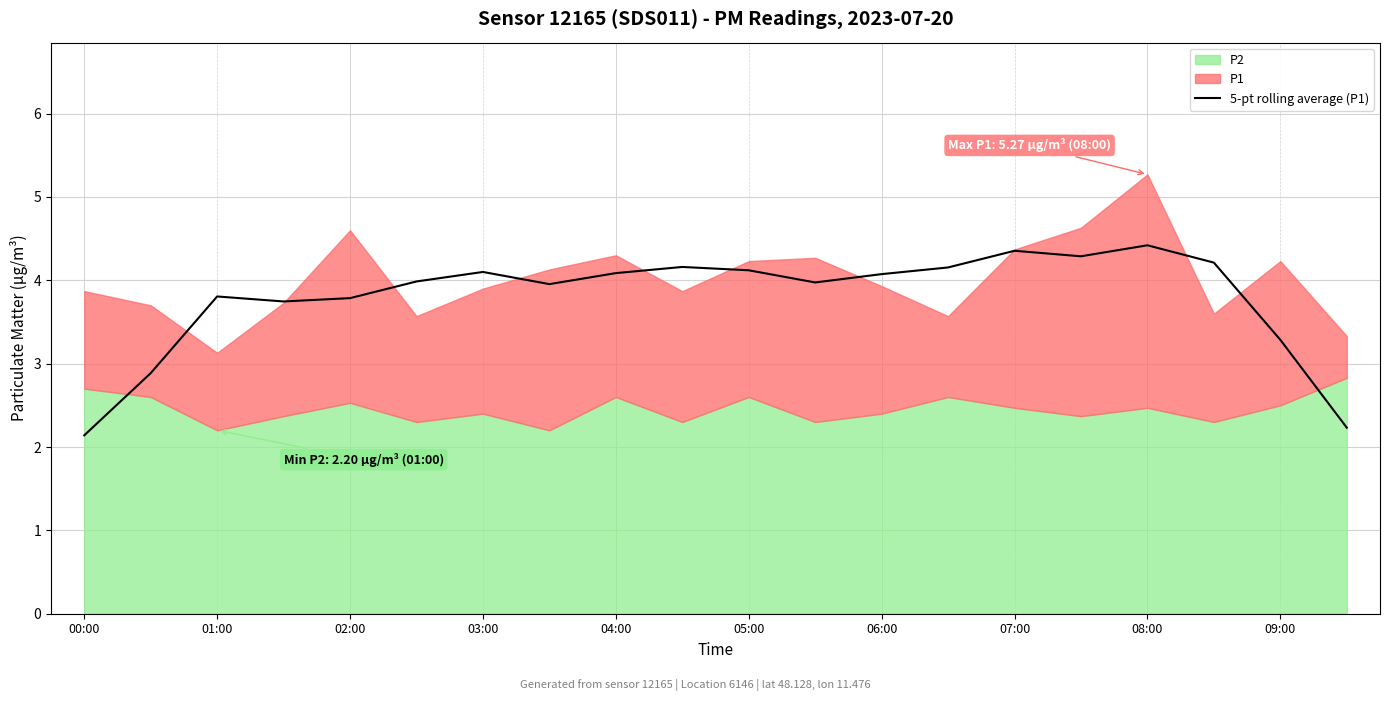

At which label is the value closest to 3?

01:00